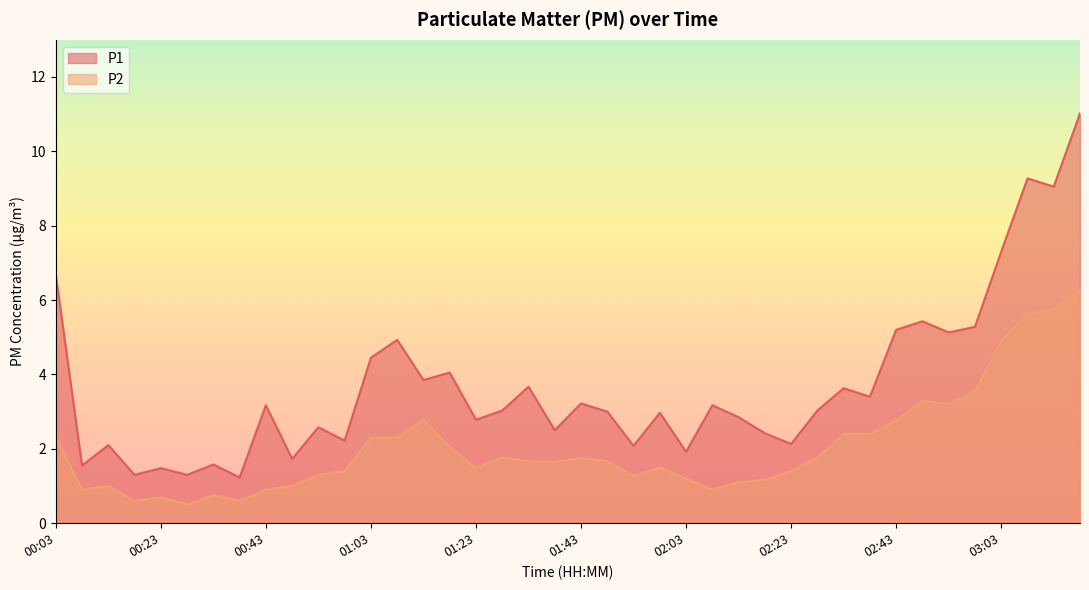

Rank the series at 00:38 from highest to lowest value.

P1, P2